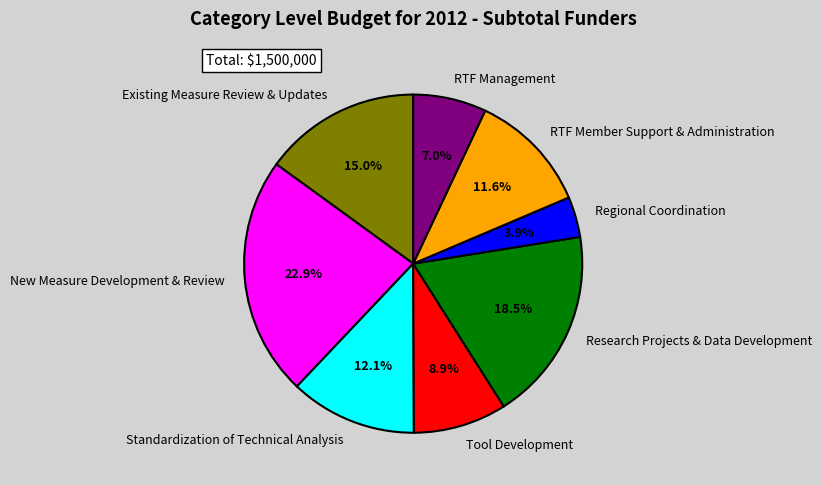

What percentage is the RTF Management slice, to the nearest percent?

7%